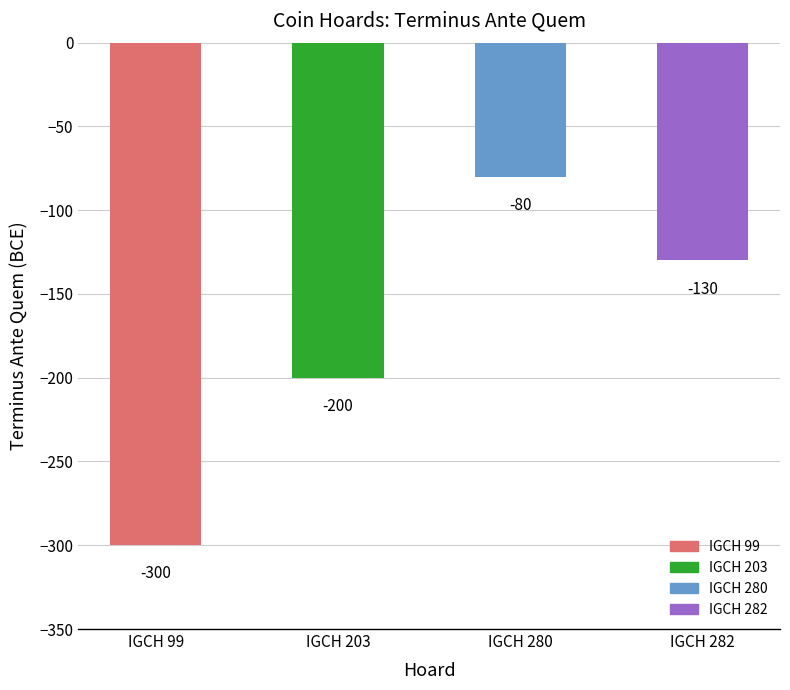

List the labels in order of value, smallest first.

IGCH 99, IGCH 203, IGCH 282, IGCH 280